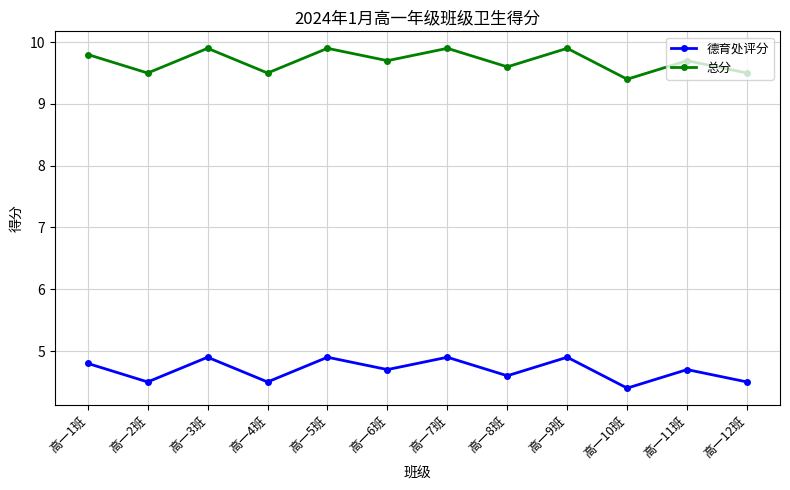

What is the sum of all 德育处评分 values?

56.3